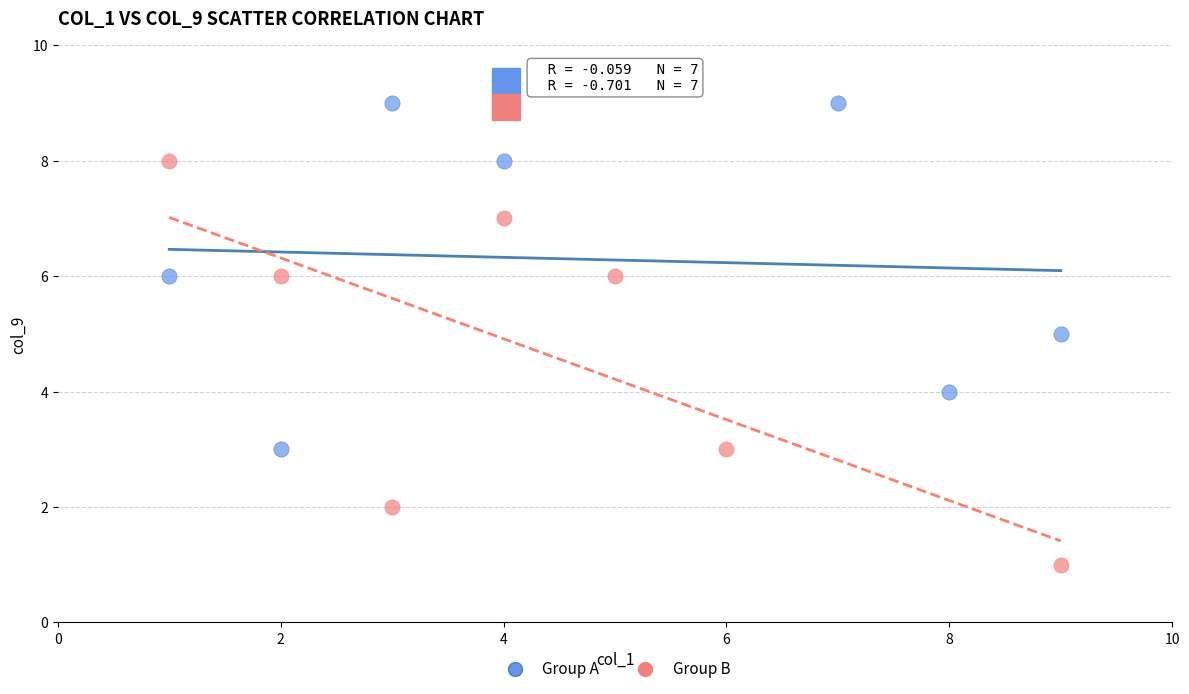

What are all the series names shown in the legend?

Group A, Group B